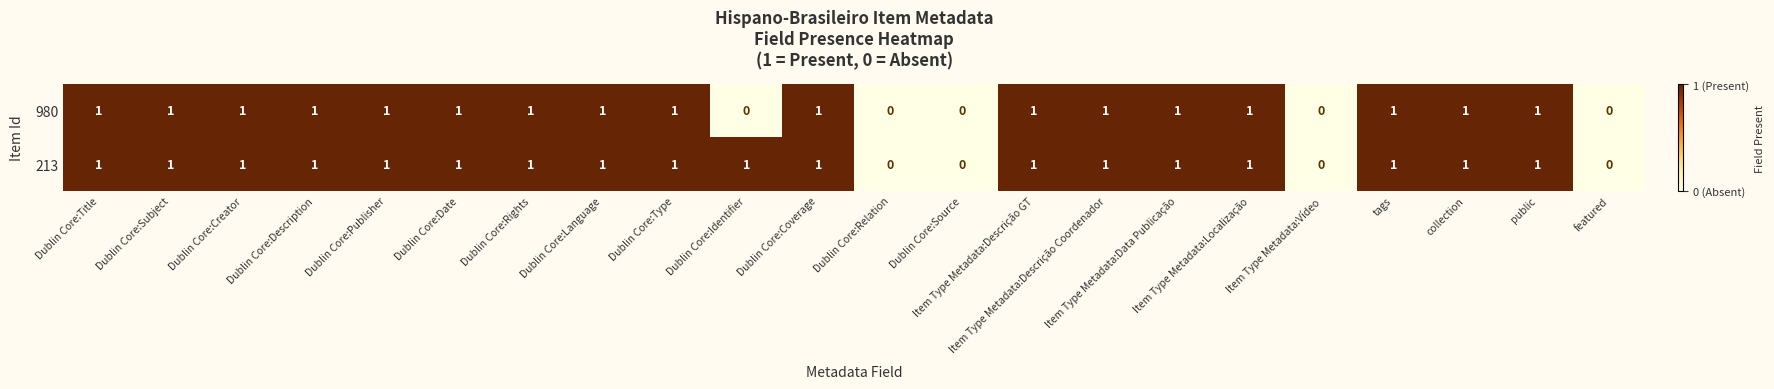

Rank the series by their average value, from lowest to highest.

980, 213